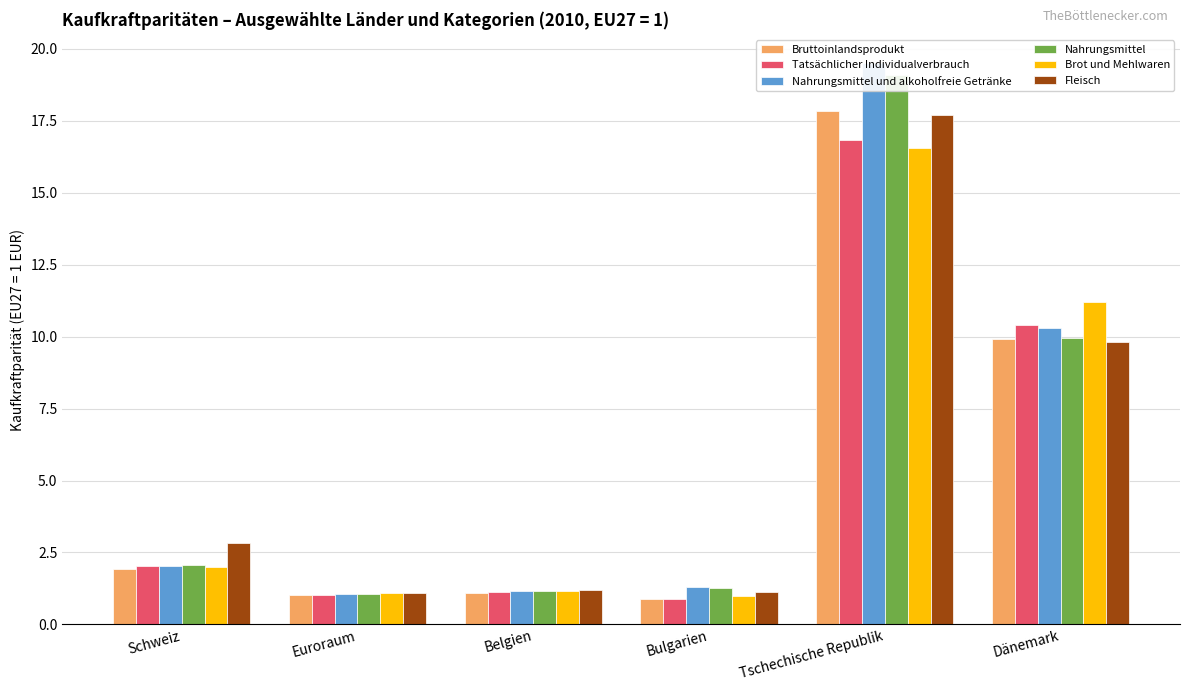

What are all the series names shown in the legend?

Bruttoinlandsprodukt, Tatsächlicher Individualverbrauch, Nahrungsmittel und alkoholfreie Getränke, Nahrungsmittel, Brot und Mehlwaren, Fleisch